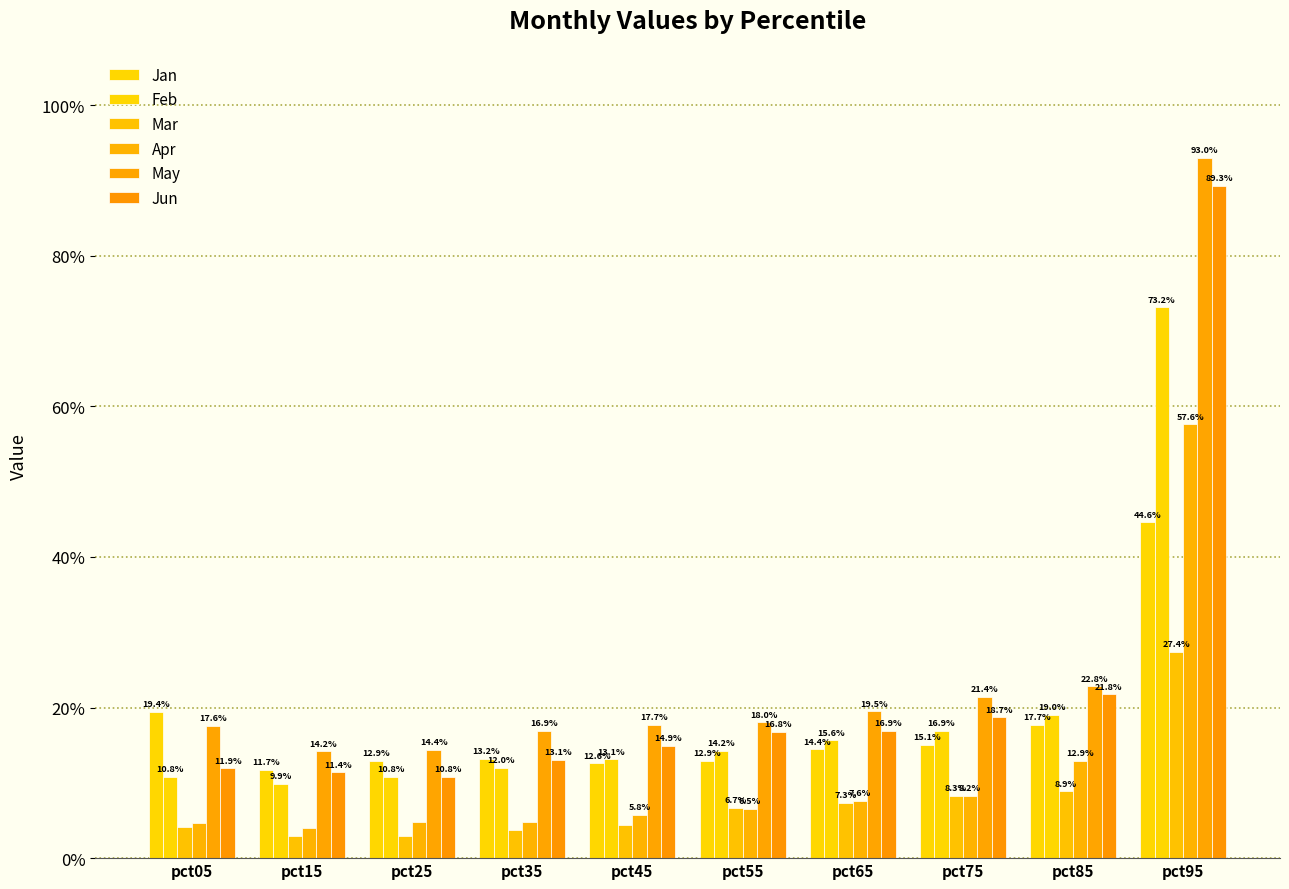

Reading left to right, list all the values displayed in this chart.

Jan: pct05=0.2	pct15=0.1	pct25=0.1	pct35=0.1	pct45=0.1	pct55=0.1	pct65=0.1	pct75=0.2	pct85=0.2	pct95=0.4
Feb: pct05=0.1	pct15=0.1	pct25=0.1	pct35=0.1	pct45=0.1	pct55=0.1	pct65=0.2	pct75=0.2	pct85=0.2	pct95=0.7
Mar: pct05=0.0	pct15=0.0	pct25=0.0	pct35=0.0	pct45=0.0	pct55=0.1	pct65=0.1	pct75=0.1	pct85=0.1	pct95=0.3
Apr: pct05=0.0	pct15=0.0	pct25=0.0	pct35=0.0	pct45=0.1	pct55=0.1	pct65=0.1	pct75=0.1	pct85=0.1	pct95=0.6
May: pct05=0.2	pct15=0.1	pct25=0.1	pct35=0.2	pct45=0.2	pct55=0.2	pct65=0.2	pct75=0.2	pct85=0.2	pct95=0.9
Jun: pct05=0.1	pct15=0.1	pct25=0.1	pct35=0.1	pct45=0.1	pct55=0.2	pct65=0.2	pct75=0.2	pct85=0.2	pct95=0.9